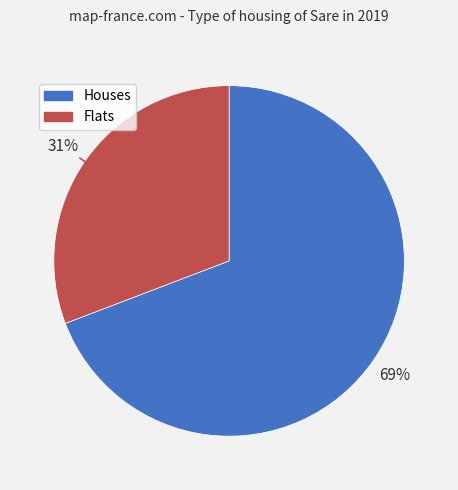

How many slices are in this pie chart?

2